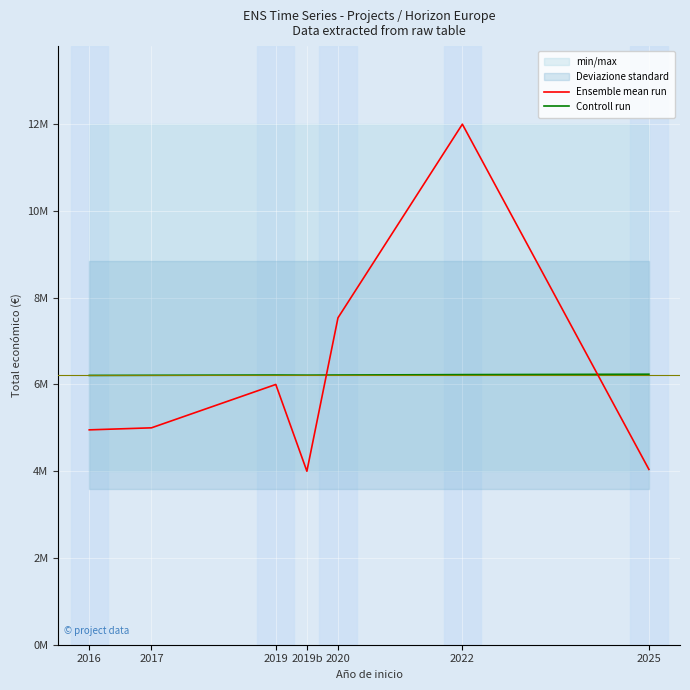

How many distinct data groups are displayed?

2